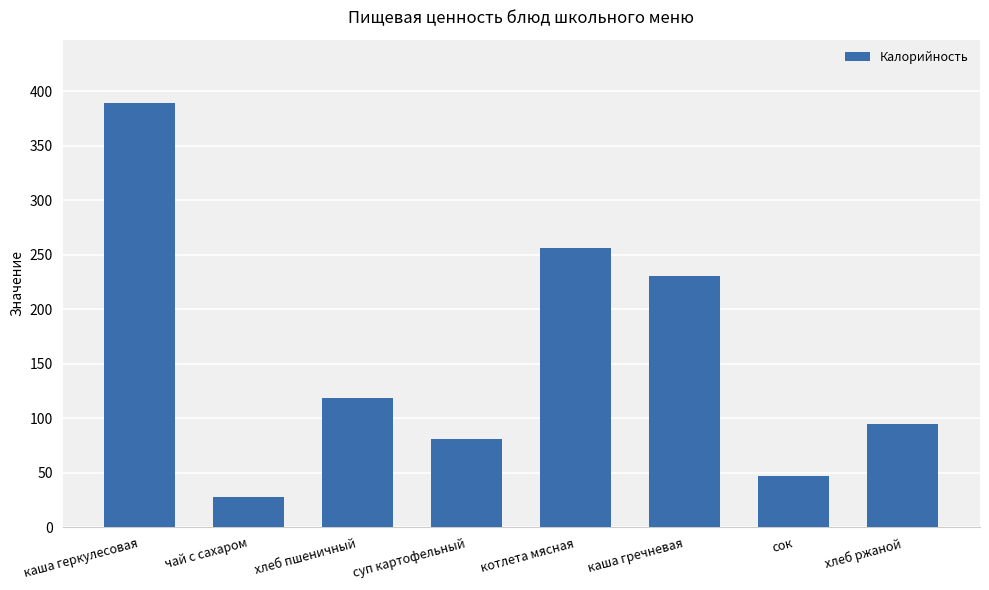

Is it true that the value at котлета мясная is 255.8?

True